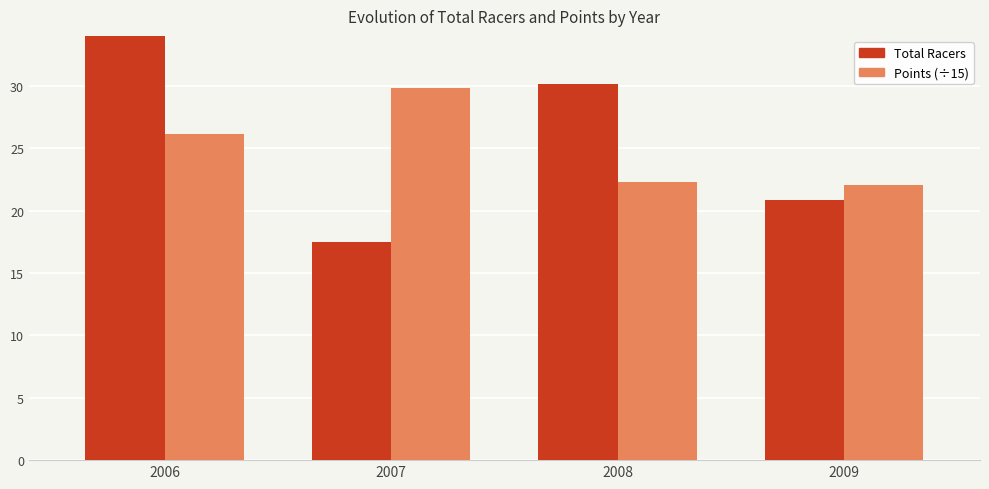

Is it true that Points (÷15) equals 26.1 at 2006?

True